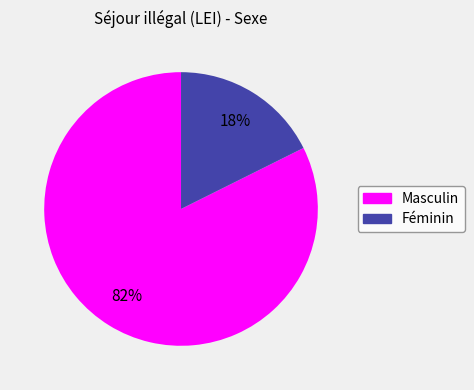

What is the largest slice in the pie chart?

Masculin